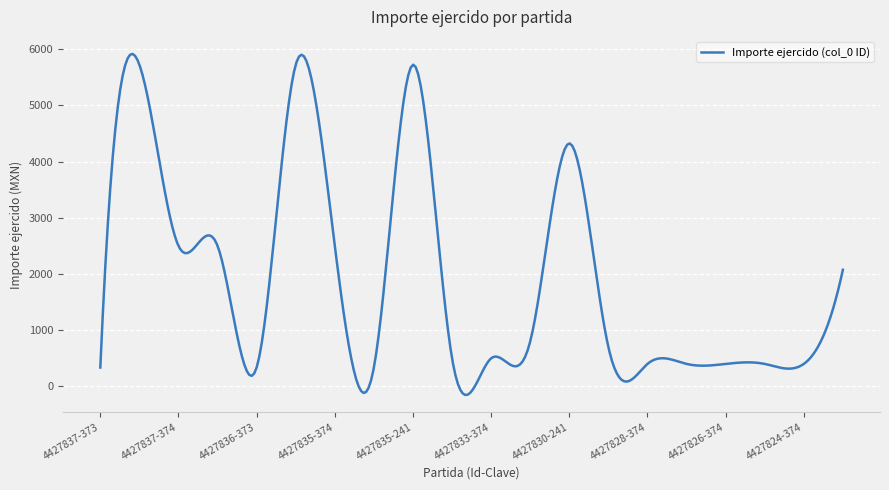

What is the difference between the maximum and minimum values?

6067.4